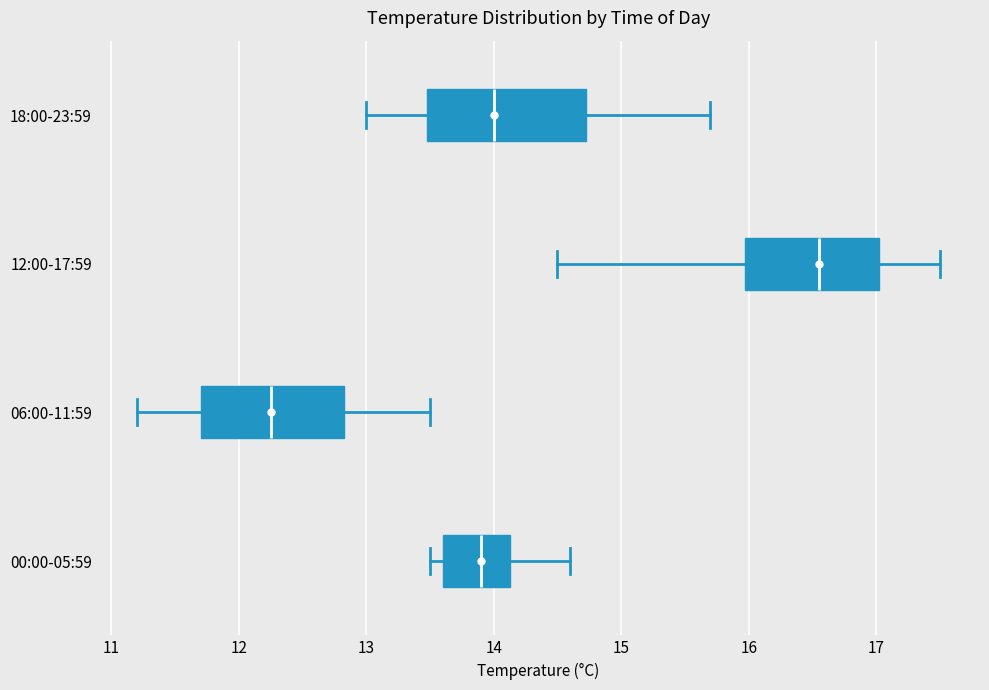

Reading bottom to top, transcribe this box plot: for each box, give where its median line is, the range the box spans, and where its two whiskers end, as read against the x-axis. The values are not printed on the chart, so give them approximately, as read against the axis.

00:00-05:59: median 13.9, box 13.6 to 14.1, whiskers 13.5 to 14.6
06:00-11:59: median 12.3, box 11.7 to 12.8, whiskers 11.2 to 13.5
12:00-17:59: median 16.6, box 16.0 to 17.0, whiskers 14.5 to 17.5
18:00-23:59: median 14.0, box 13.5 to 14.7, whiskers 13.0 to 15.7